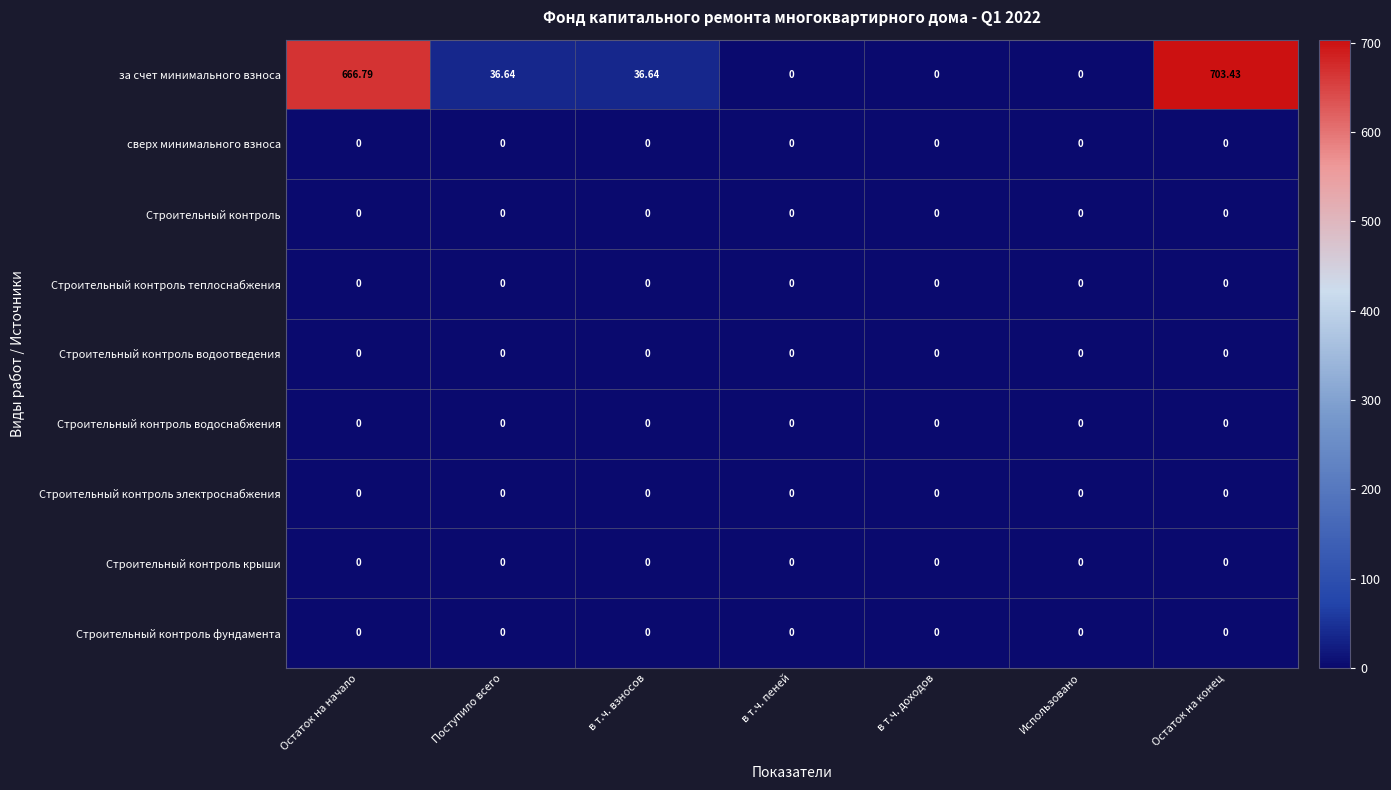

Which series has the largest total across all categories?

за счет минимального взноса